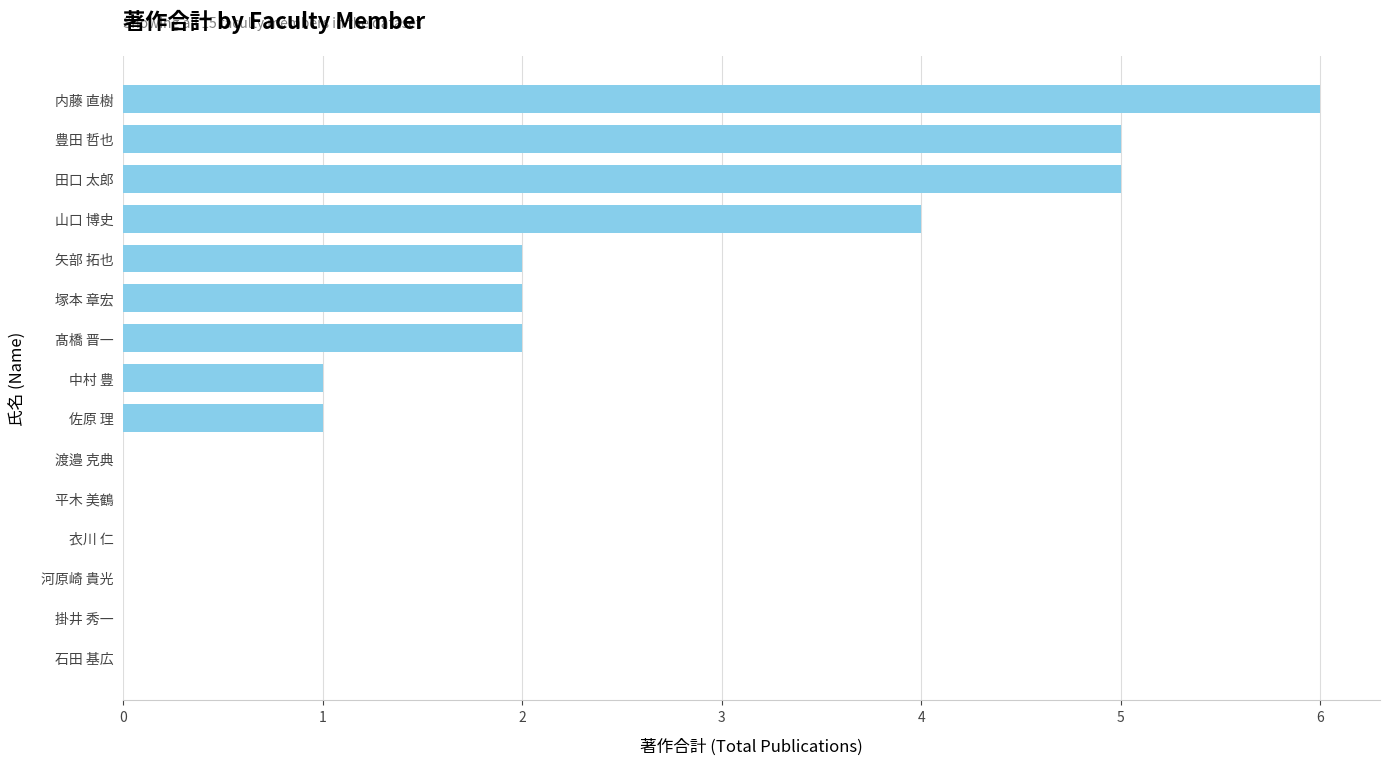

What is the sum of the values at 塚本 章宏 and 豊田 哲也?

7